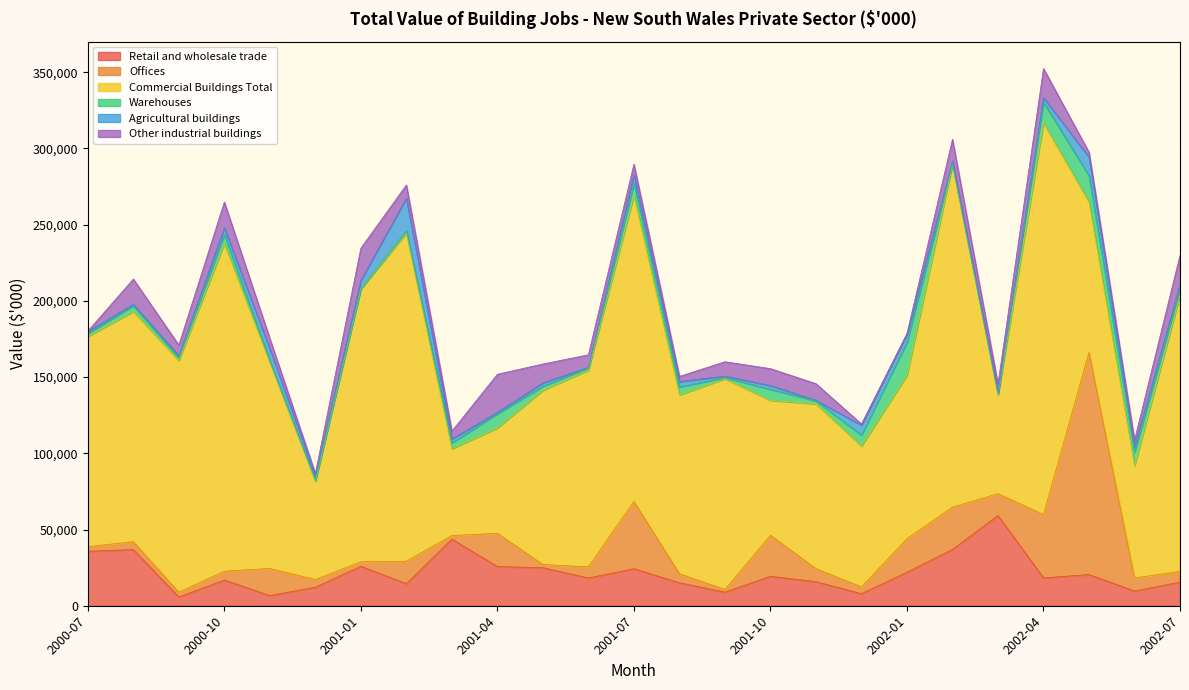

Which series has the largest total across all categories?

Commercial Buildings Total